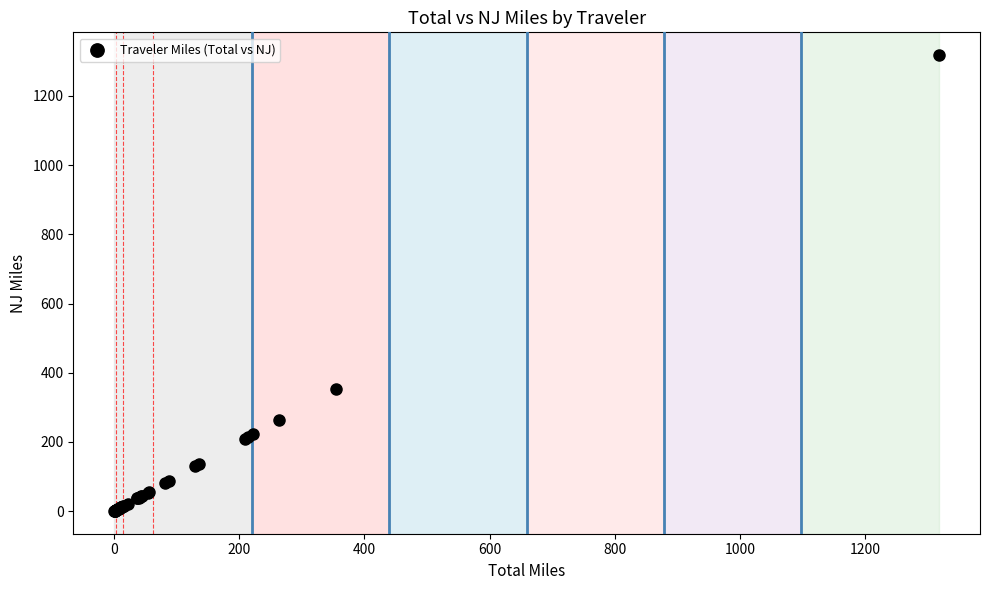

What Y value in the scatter plot is closest to 659?

354.3